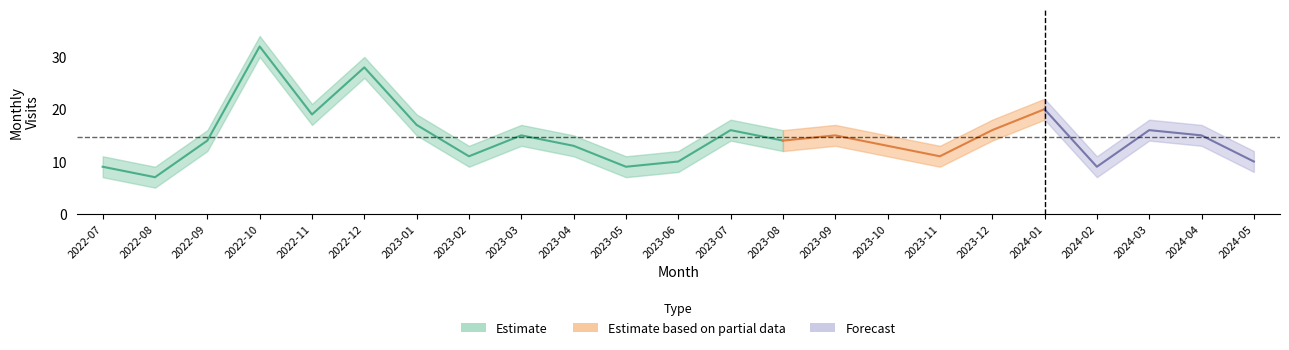

What is the sum of all monthly_visit_lower values?

293